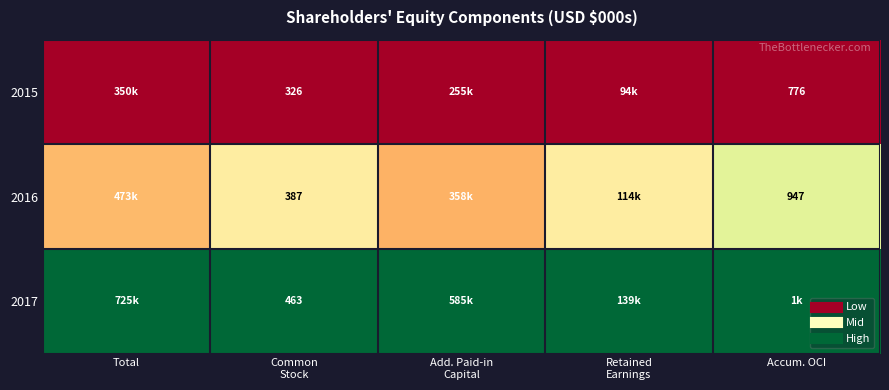

List the series in order of their peak value, highest first.

2017, 2016, 2015